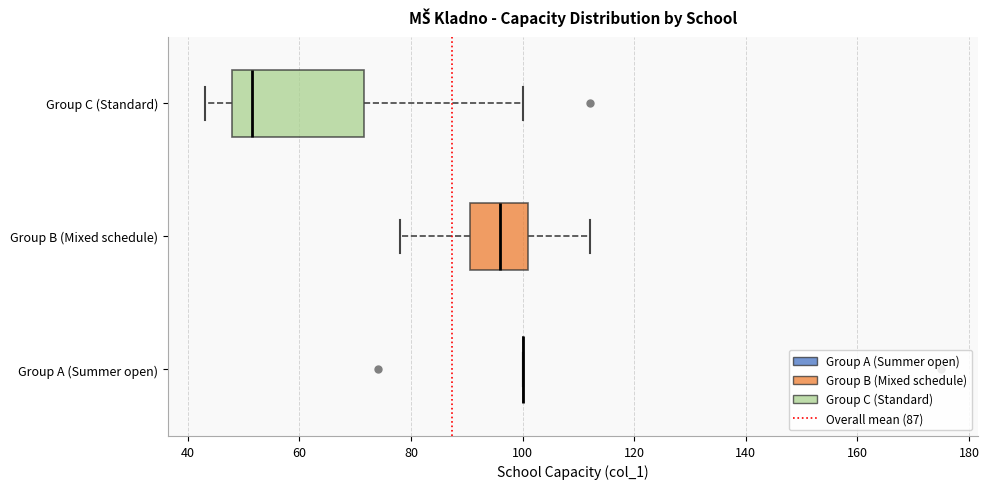

Where does the left whisker of the box for Group C (Standard) end on the x-axis? The values are not printed on the chart, so give them approximately, as read against the axis.

44